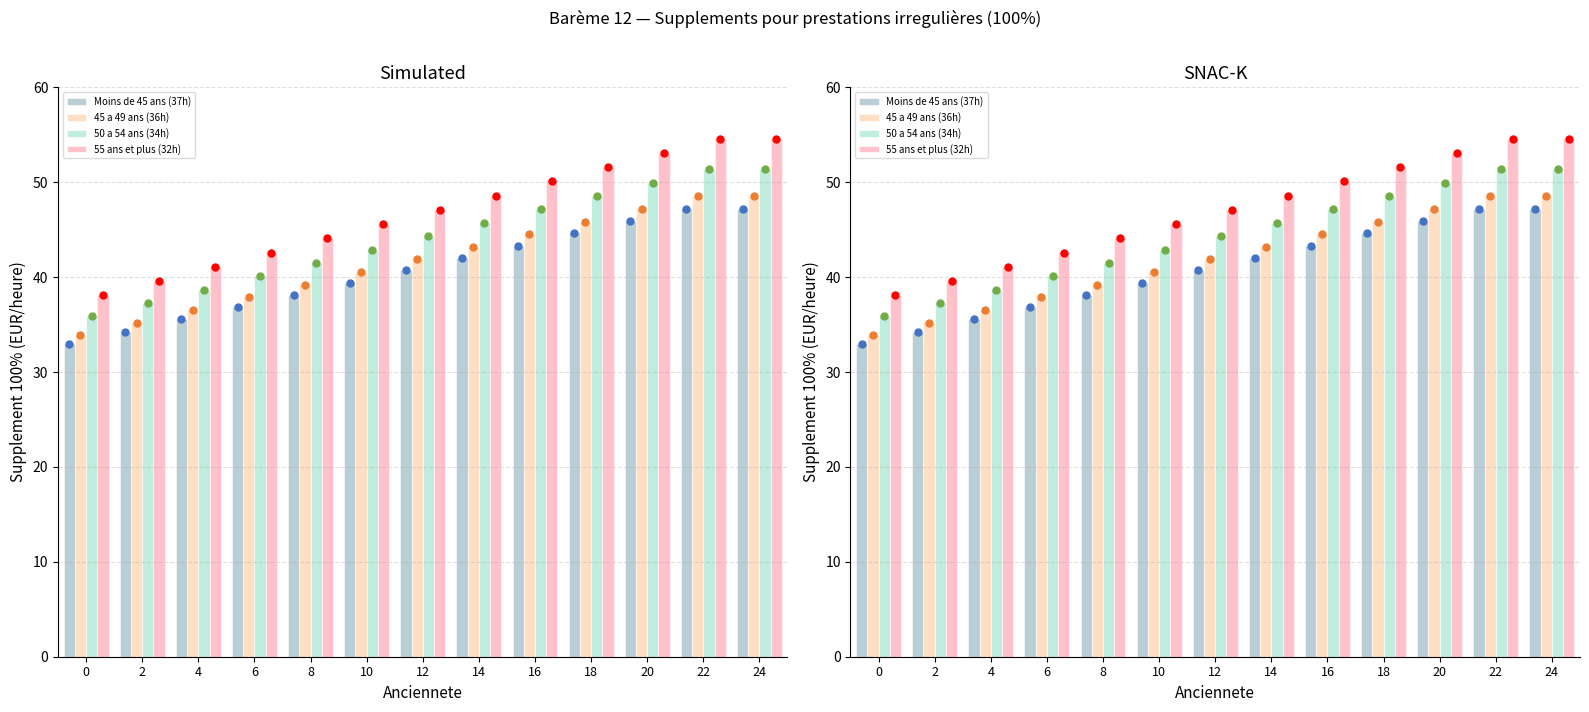

Which series contains the lowest Y value?

Moins de 45 ans (37h)